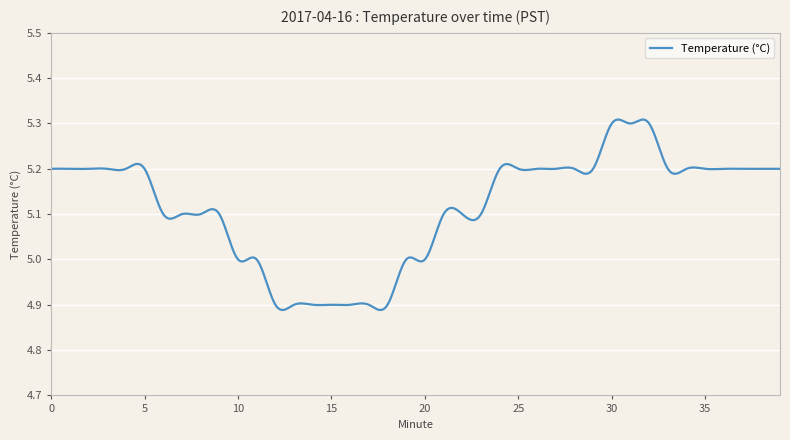

How many lines are shown in the chart?

1